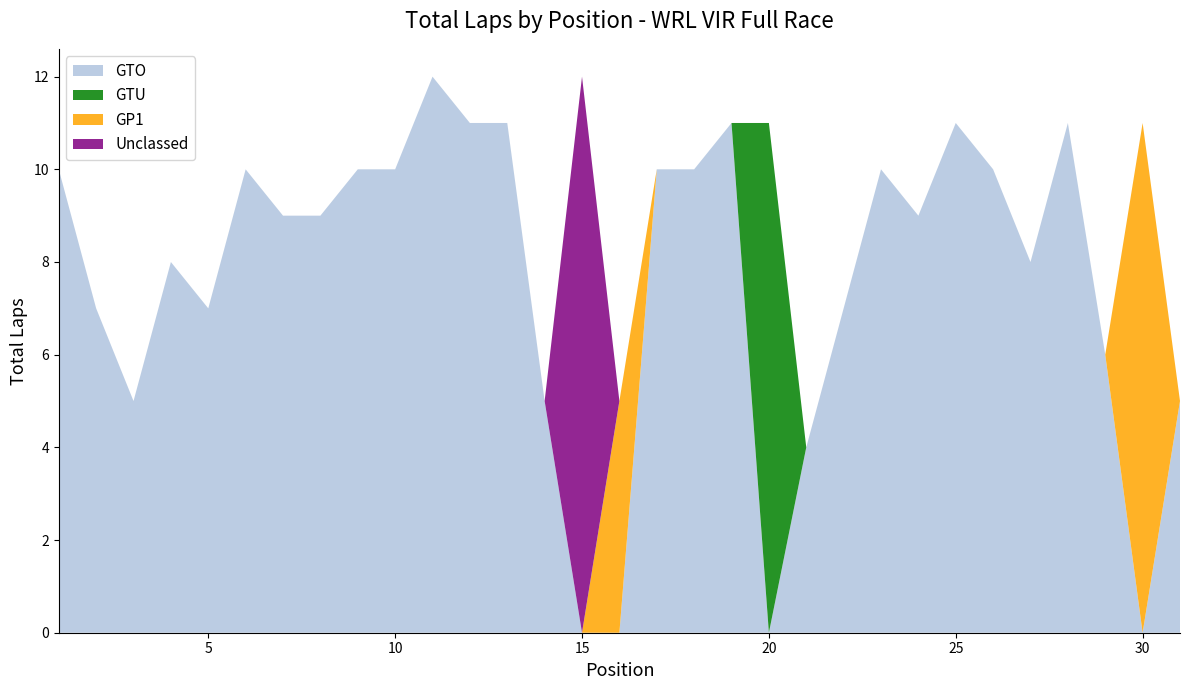

Reading left to right, list all the values displayed in this chart.

GTO: 10	7	5	8	7	10	9	9	10	10	12	11	11	5	0	0	10	10	11	0	4	7	10	9	11	10	8	11	6	0	5
GTU: 0	0	0	0	0	0	0	0	0	0	0	0	0	0	0	0	0	0	0	11	0	0	0	0	0	0	0	0	0	0	0
GP1: 0	0	0	0	0	0	0	0	0	0	0	0	0	0	0	5	0	0	0	0	0	0	0	0	0	0	0	0	0	11	0
Unclassed: 0	0	0	0	0	0	0	0	0	0	0	0	0	0	12	0	0	0	0	0	0	0	0	0	0	0	0	0	0	0	0